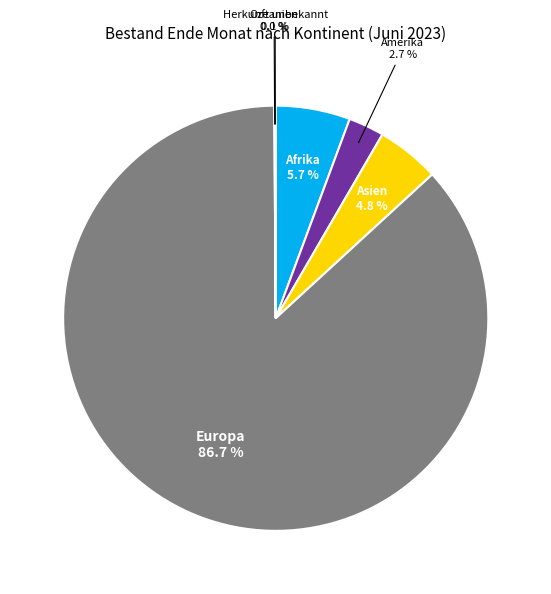

Does Europa represent more than half of the total?

Yes